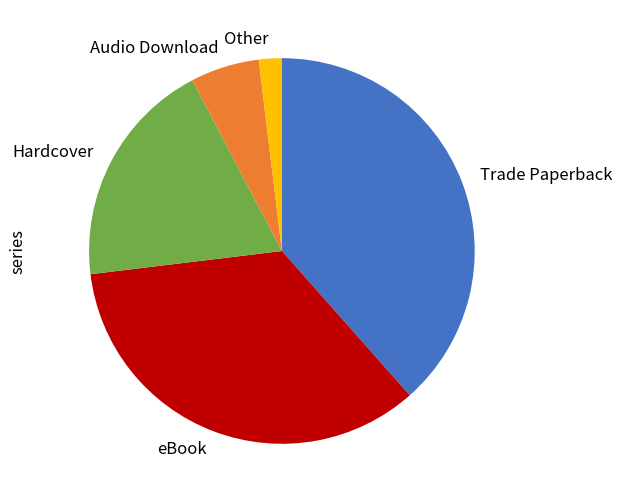

Between Other and Hardcover, which is larger?

Hardcover